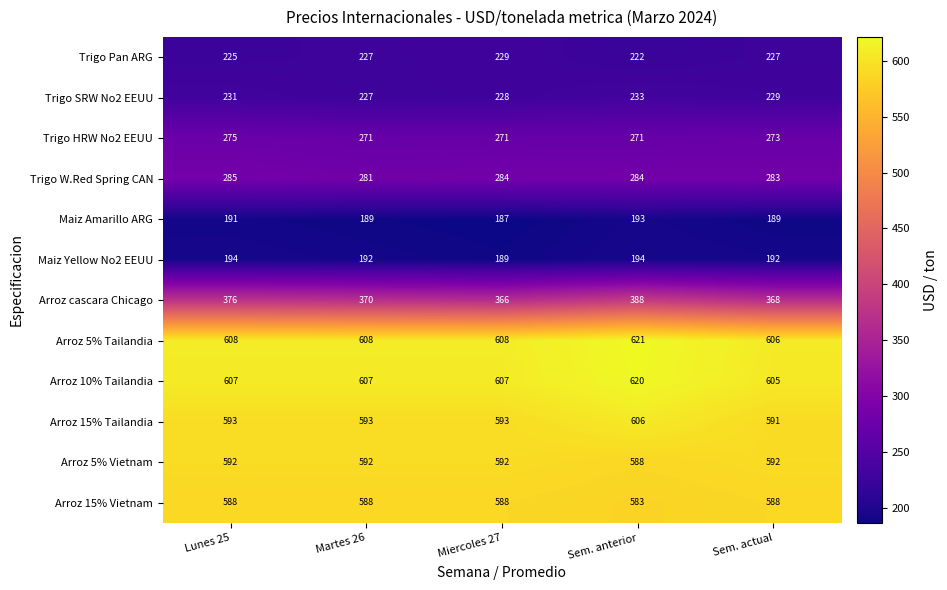

Is it true that Arroz 15% Vietnam equals 583 at Sem. anterior?

True